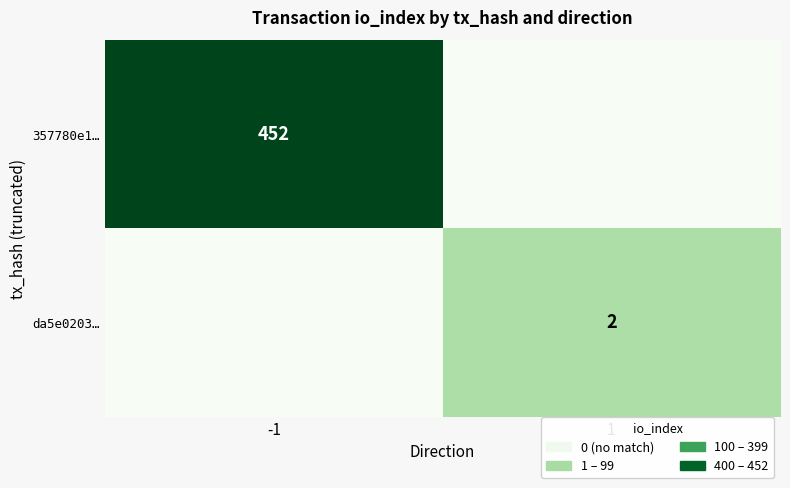

What is the total value across all series at 1?

2